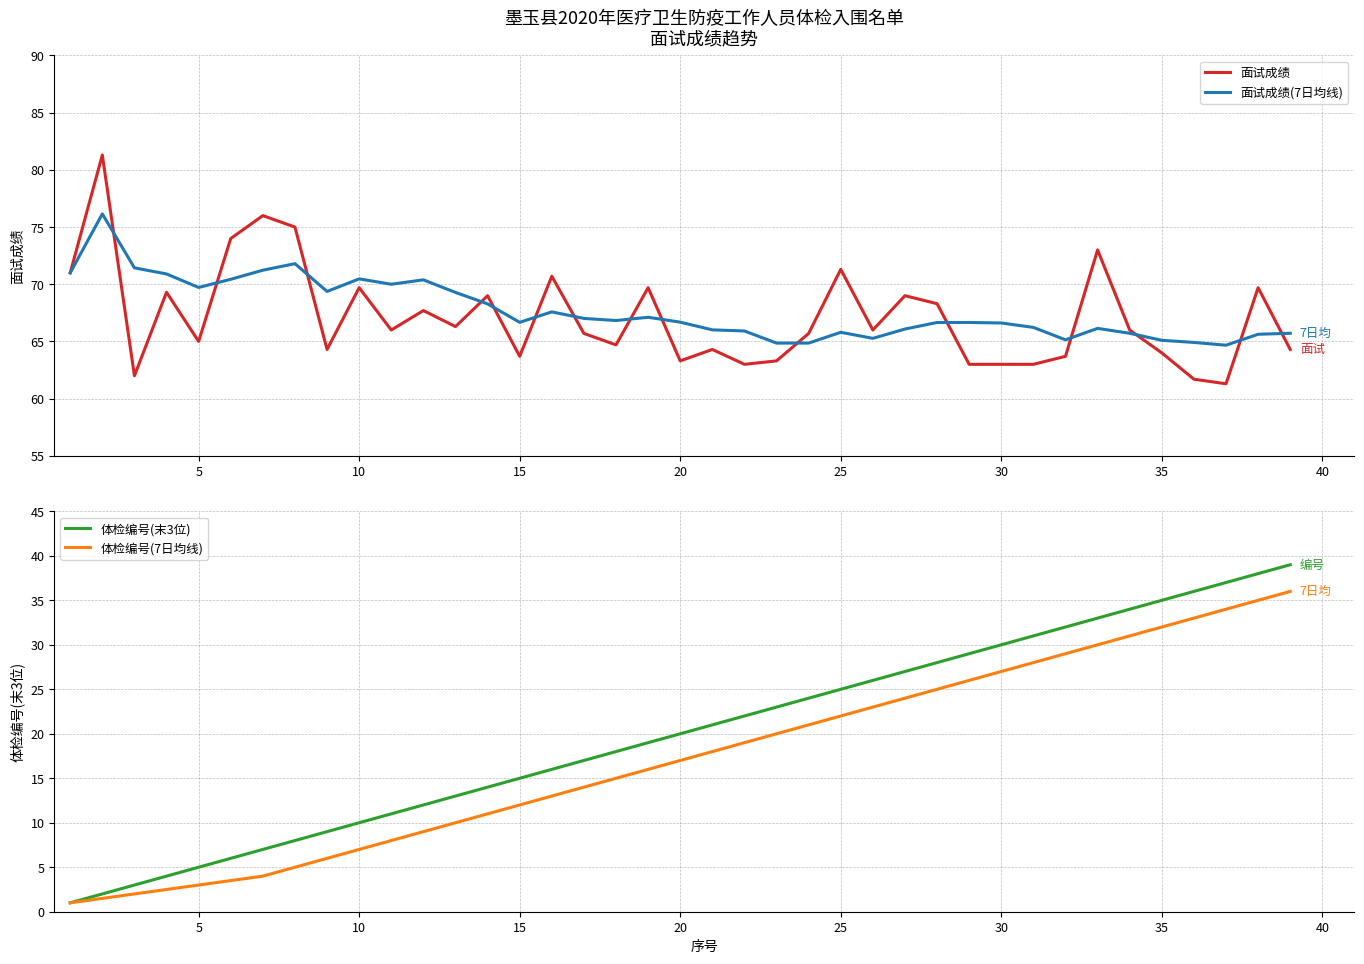

What is the minimum value shown in the chart?

1.0